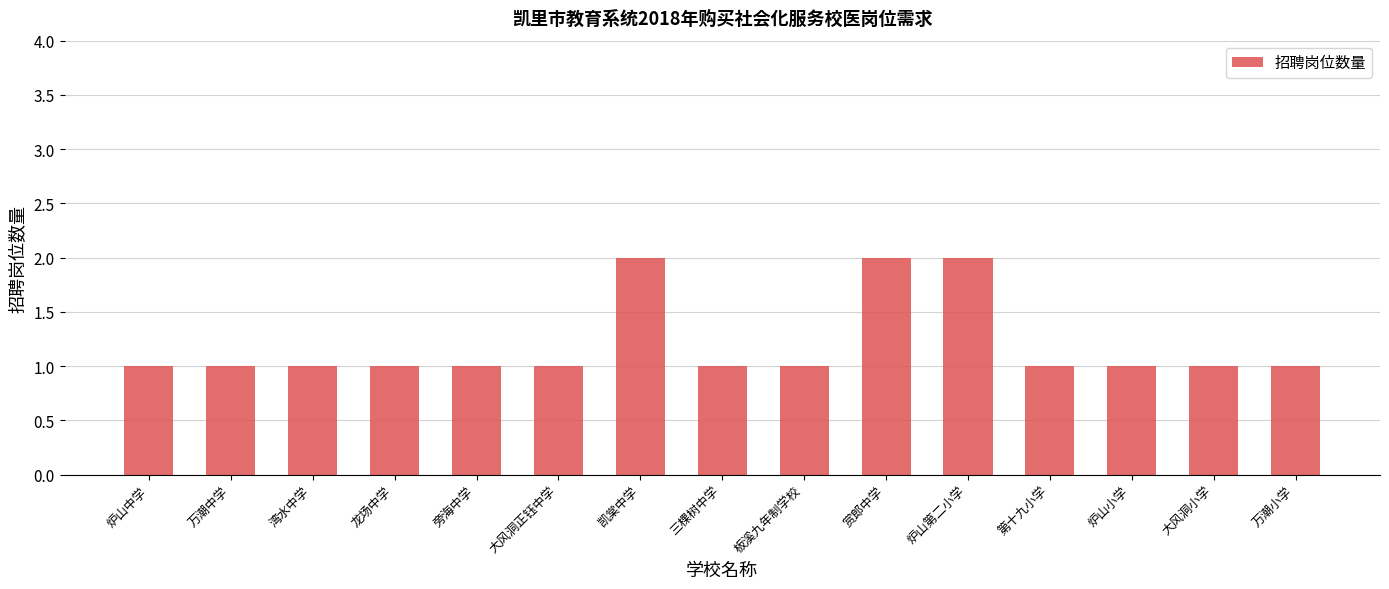

What is the value of the 2nd bar from the left?

1